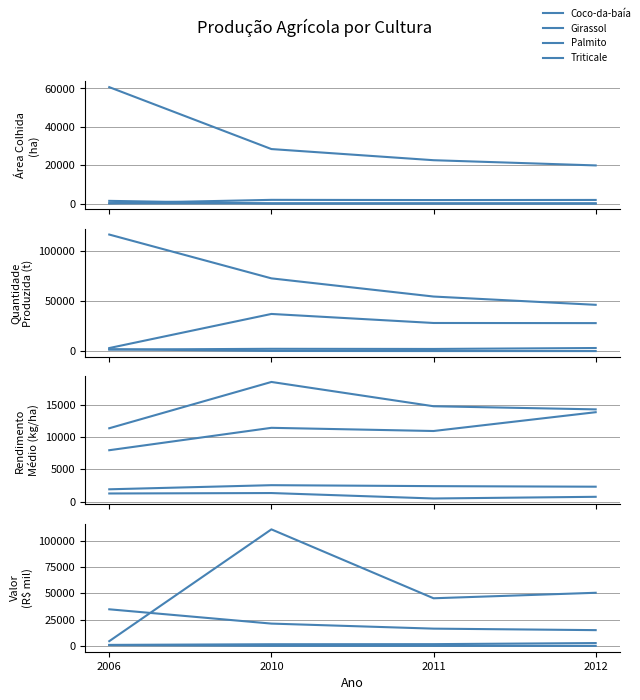

What is the maximum value shown in the chart?

110640